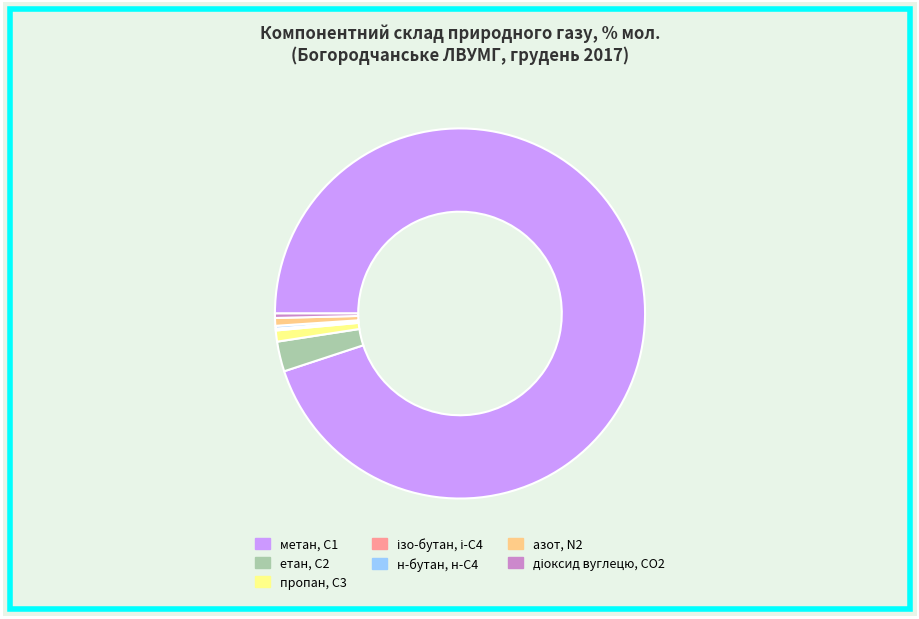

Is there a majority slice in this chart?

Yes